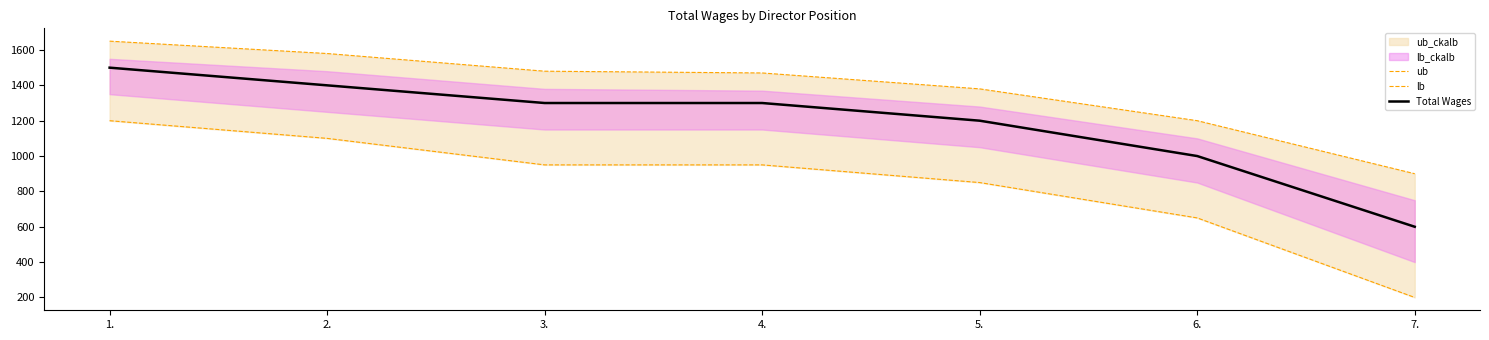

Where does the lb series first go above 950?

1.